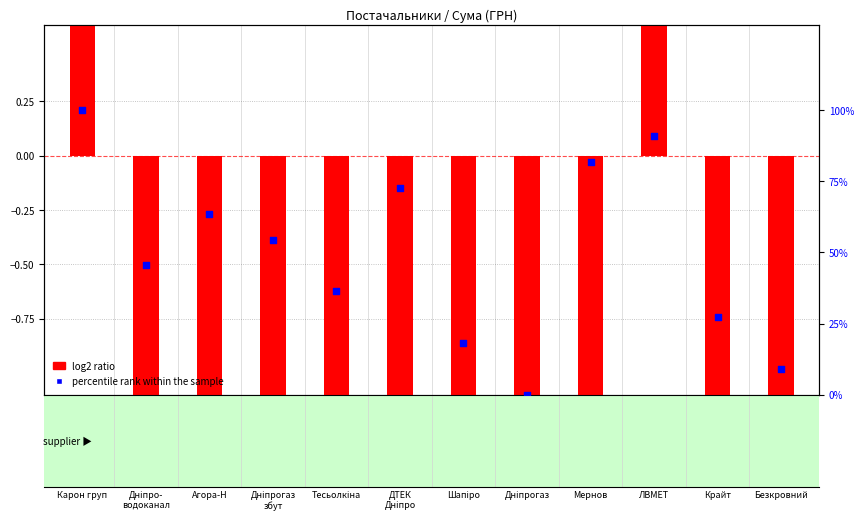

Which series has the largest Y range (max minus min)?

percentile rank within the sample